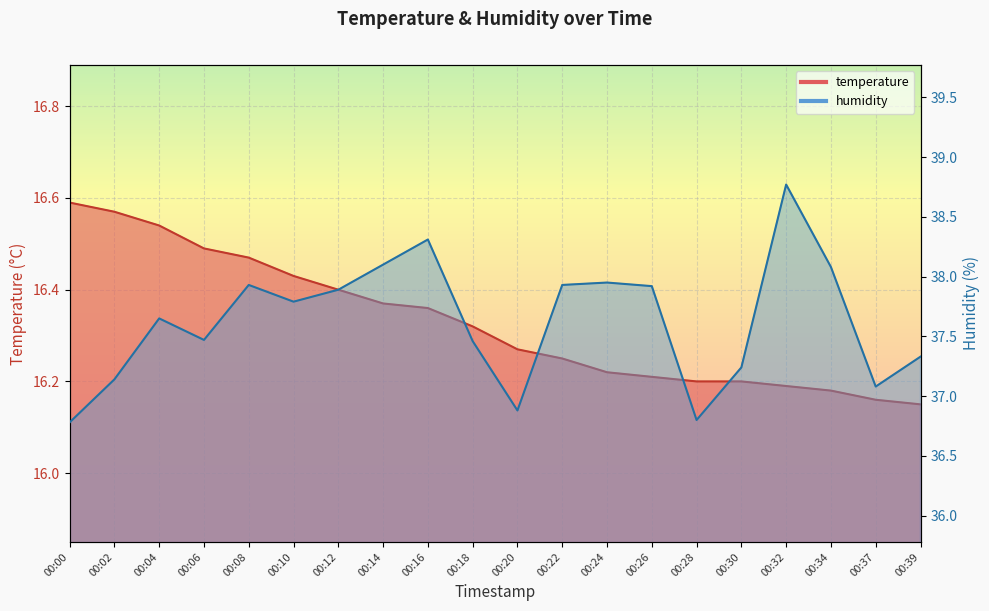

Rank the series at 00:30 from highest to lowest value.

humidity, temperature